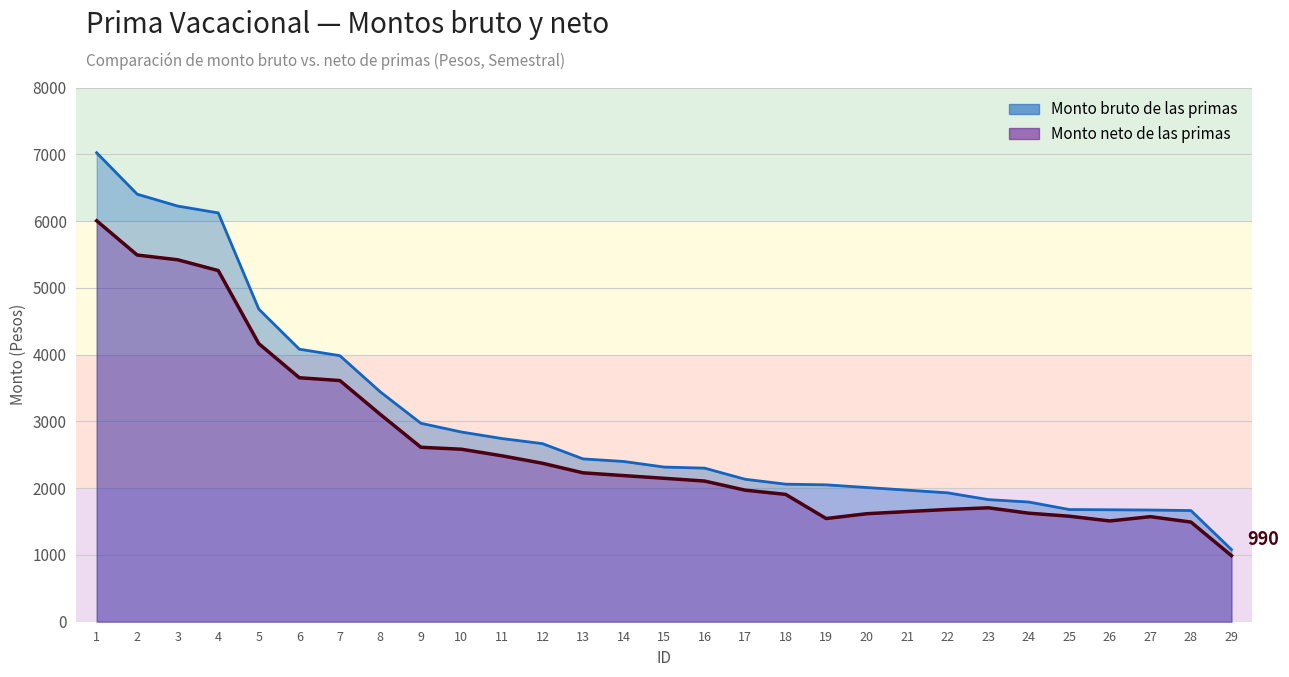

At which label is Monto bruto de las primas closest to 4051?

6